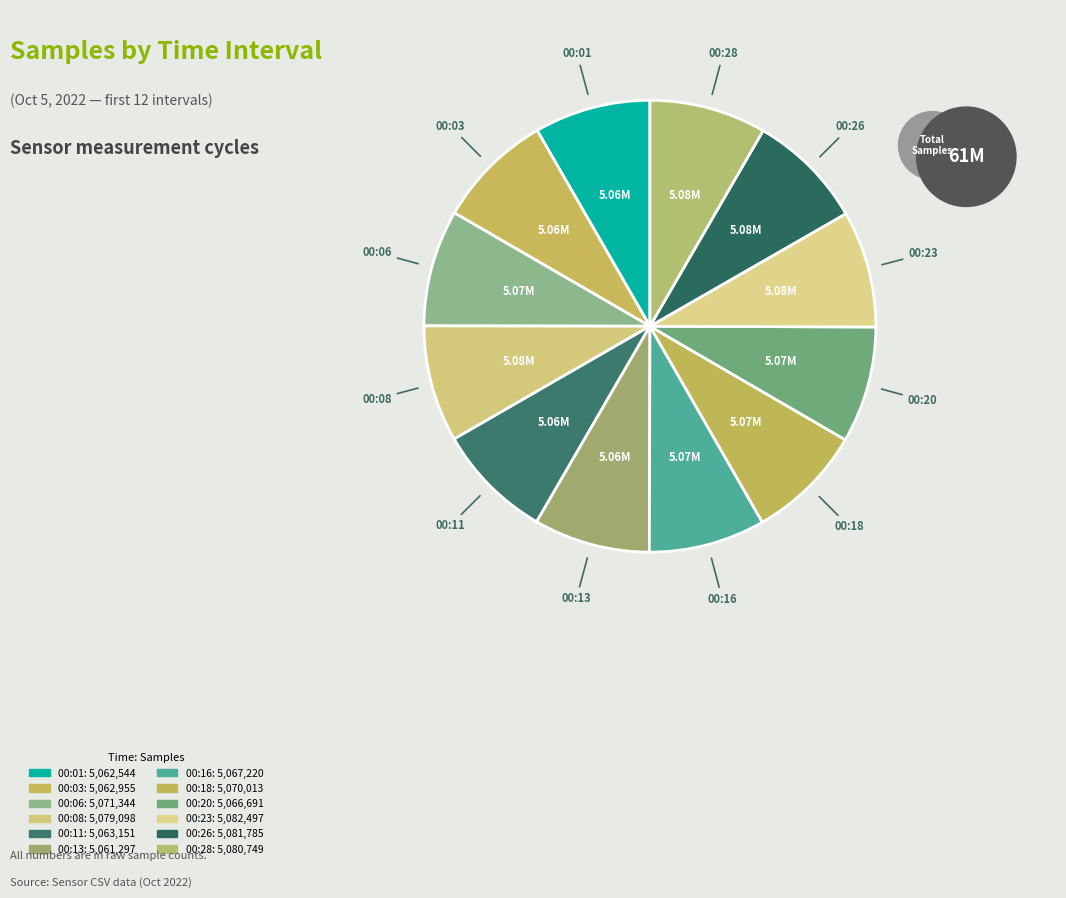

How many segments does this pie chart have?

12